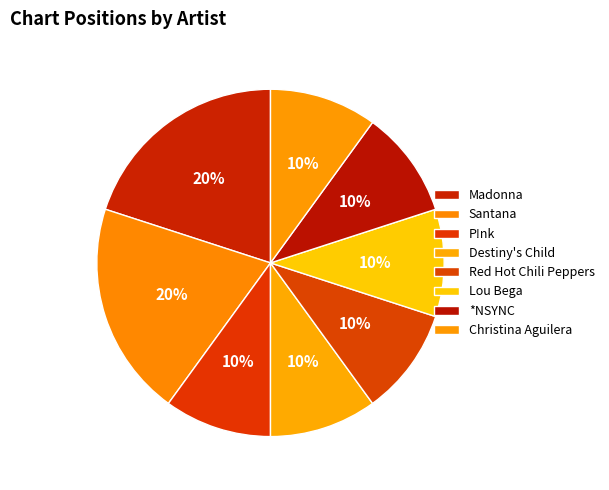

Count the number of slices in the pie.

8